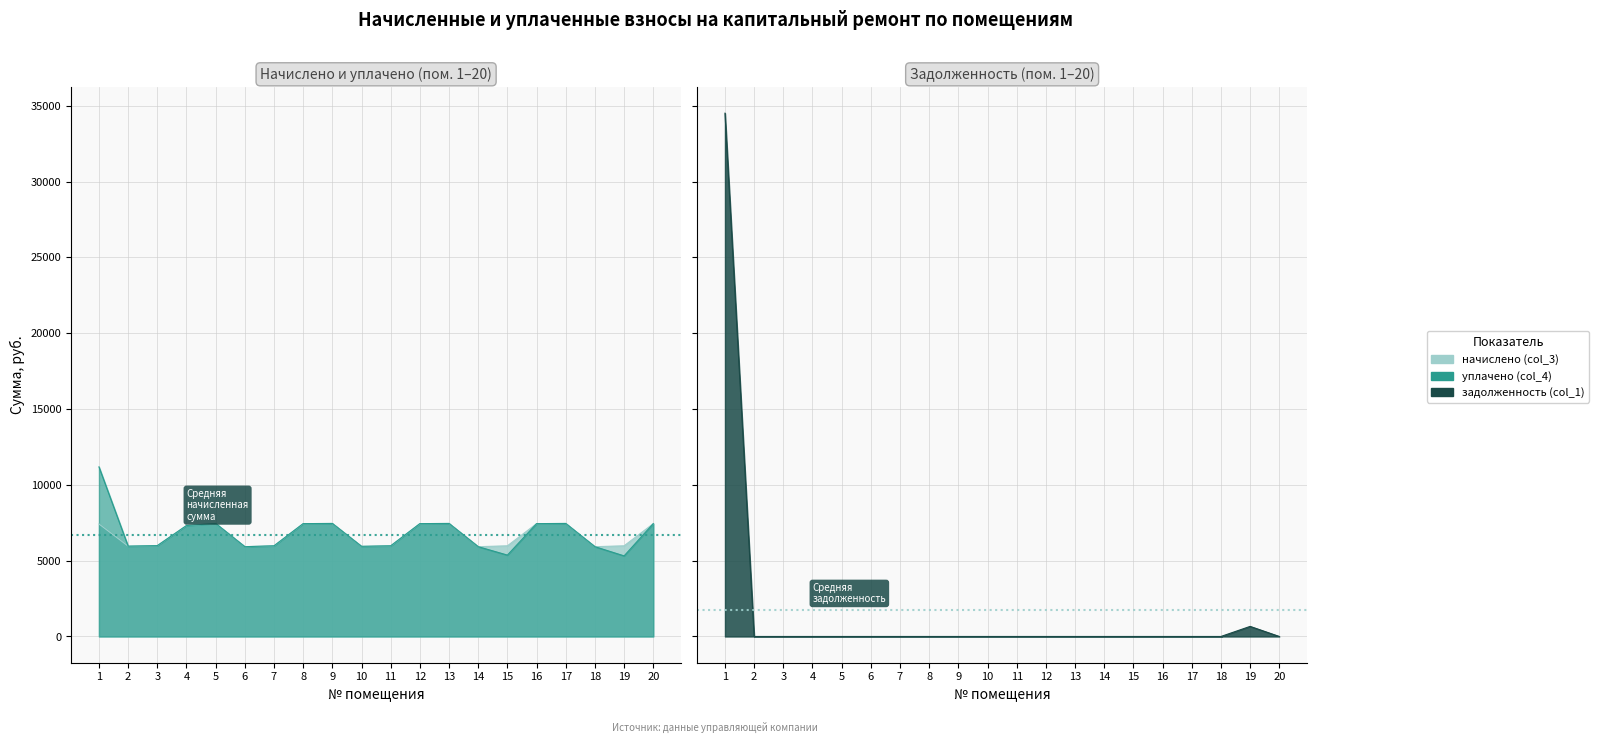

What is the difference between the maximum and second lowest values in the начислено (col_3) series?

1532.2